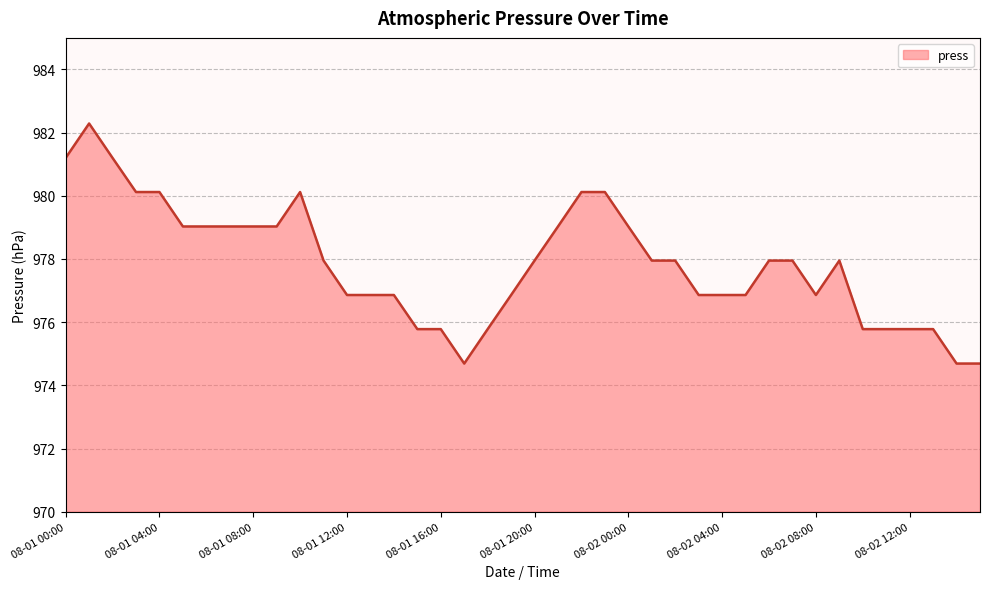

What is the greatest value displayed?

982.3